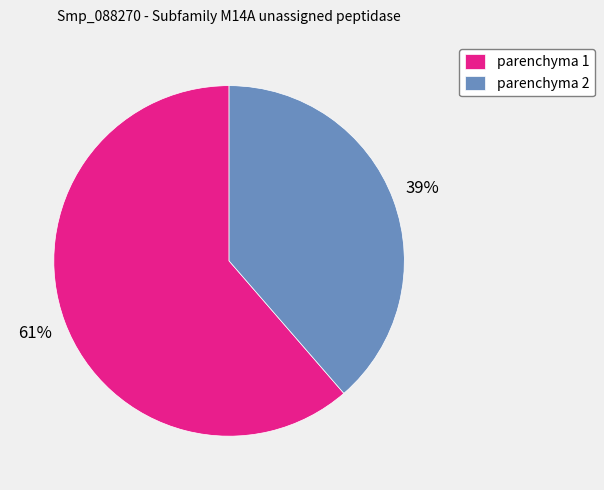

Which has a higher value, parenchyma 2 or parenchyma 1?

parenchyma 1